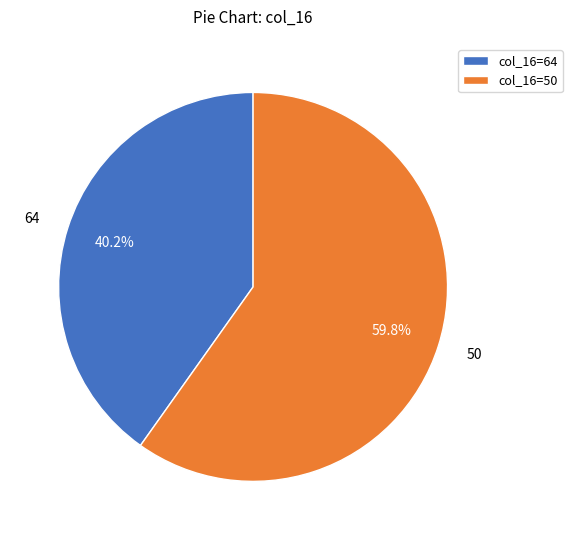

Is 64 the majority of the pie?

No